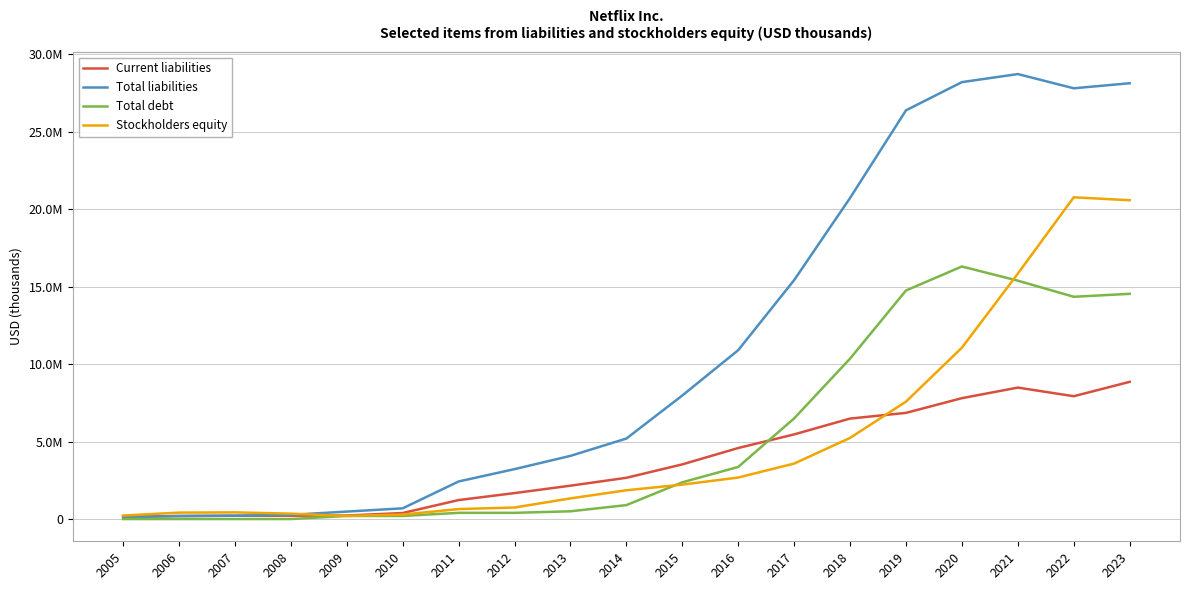

What are all the series names shown in the legend?

Current liabilities, Total liabilities, Total debt, Stockholders equity